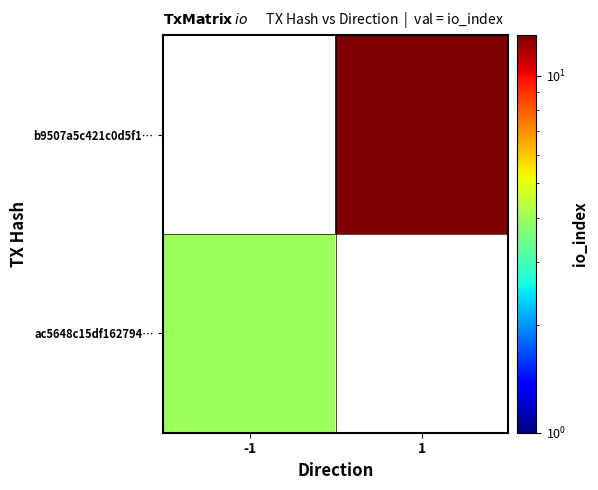

What is the greatest value displayed?

13.0